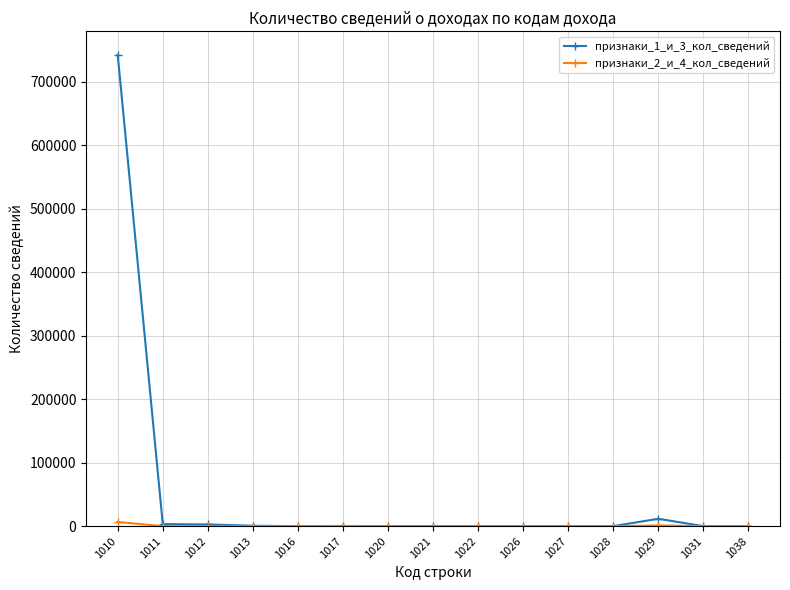

True or false: признаки_1_и_3_кол_сведений has more than 2 points higher than both neighbors.

True